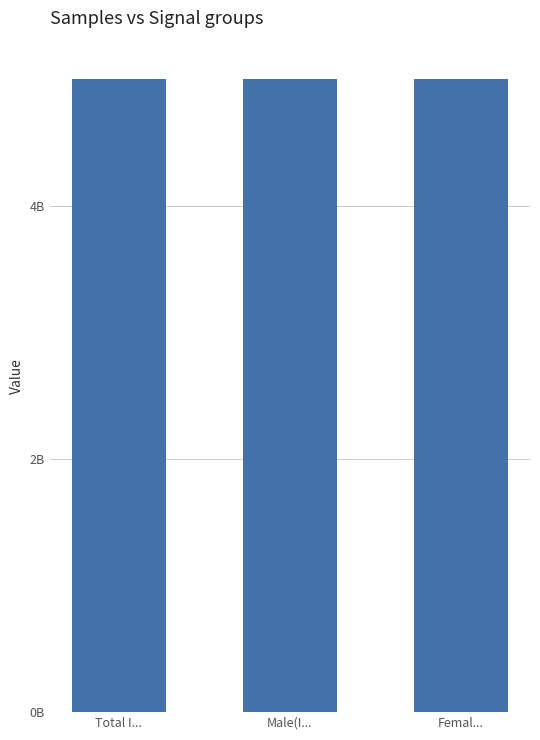

At which label is the value closest to 5007923?

Femal...